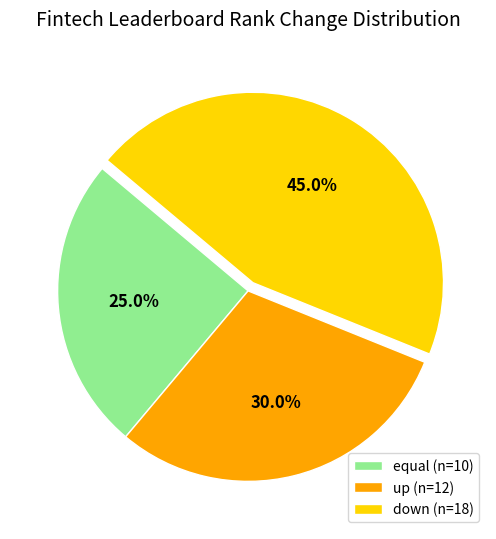

Approximately how many times larger is the value at equal (n=10) compared to up (n=12)?

0.8